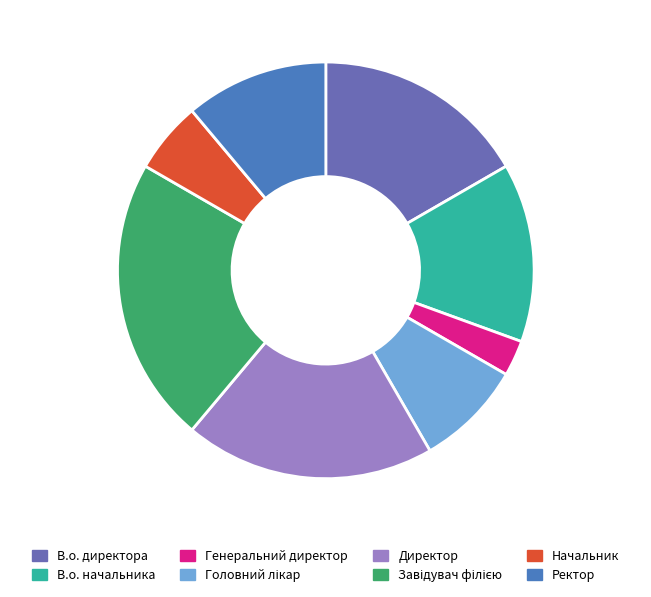

Is the sum of Начальник and В.о. начальника greater than half?

No